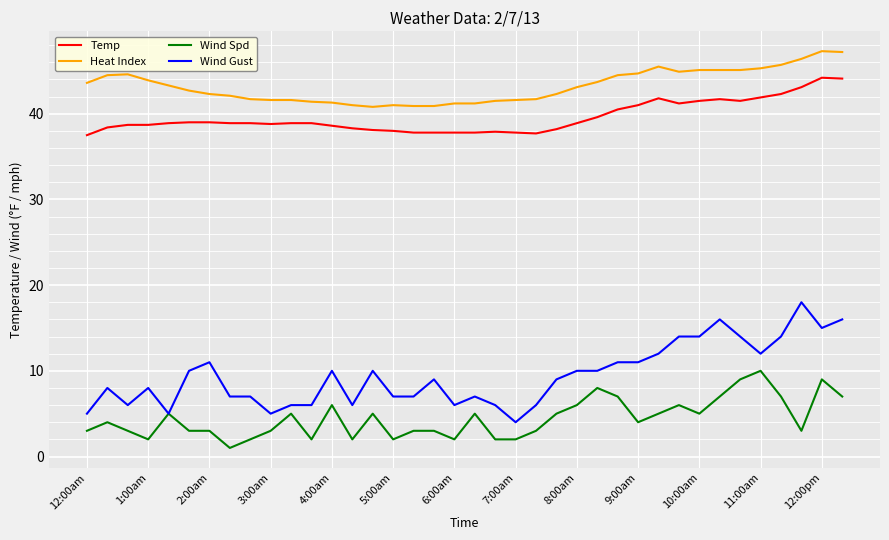

Is this an area chart (filled region under the line)?

No